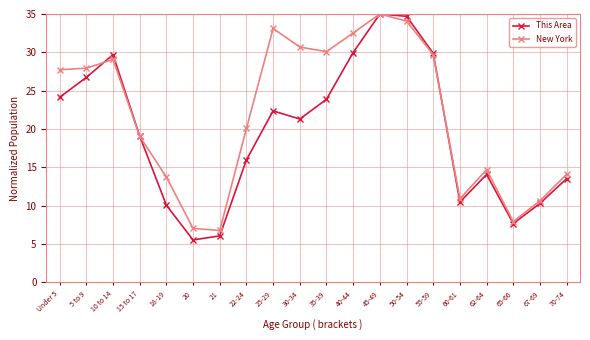

Rank the series by their average value, from highest to lowest.

New York, This Area